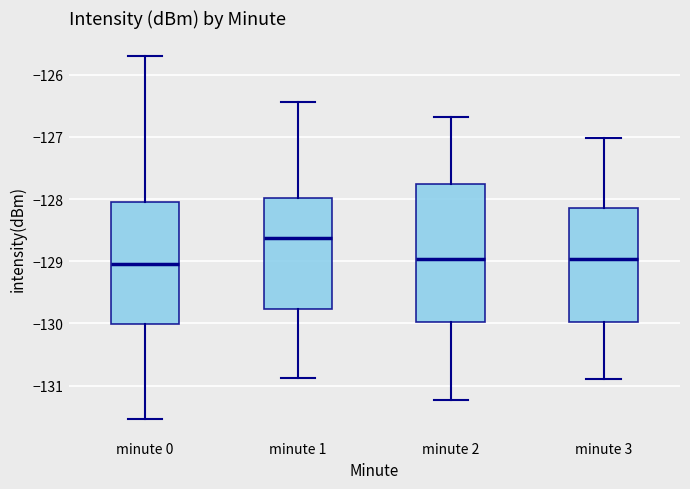

Reading left to right, read every box against the y-axis: the position of its median line, the range the box covers, and the ends of its whiskers. The values are not printed on the chart, so give them approximately, as read against the axis.

minute 0: median -129.0, box -130.0 to -128.0, whiskers -131.5 to -125.7
minute 1: median -128.6, box -129.8 to -128.0, whiskers -130.9 to -126.4
minute 2: median -129.0, box -130.0 to -127.8, whiskers -131.2 to -126.7
minute 3: median -129.0, box -130.0 to -128.2, whiskers -130.9 to -127.0